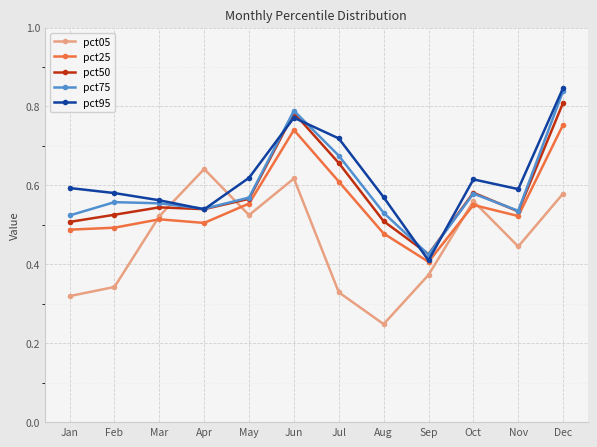

True or false: pct25 has more than 1 interior local peaks.

True